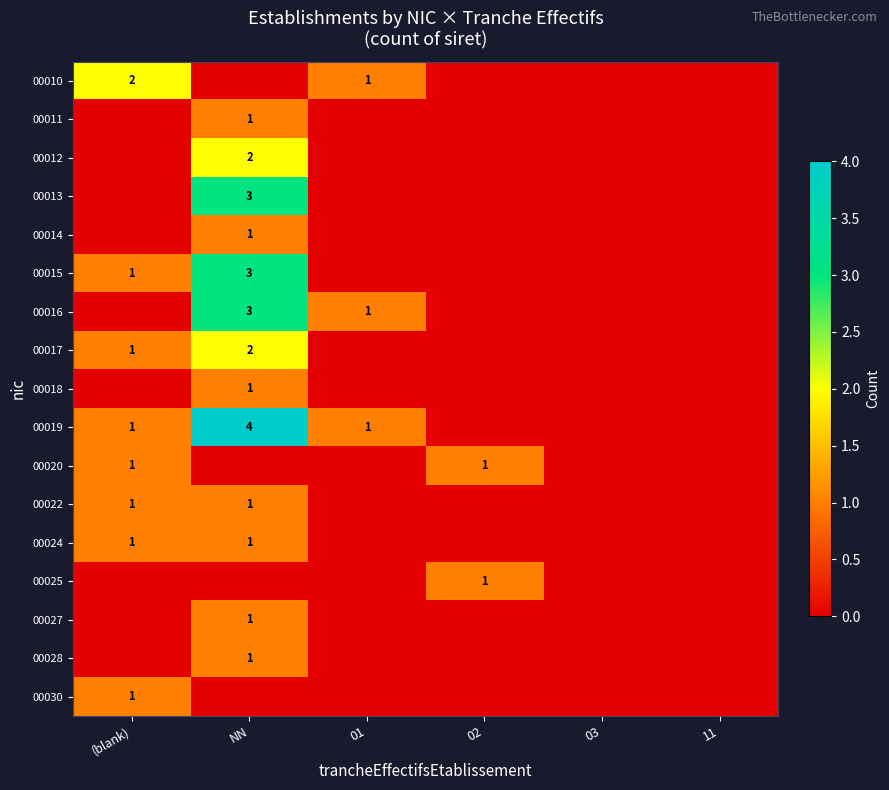

Is it true that 00030 equals 0 at (blank)?

False